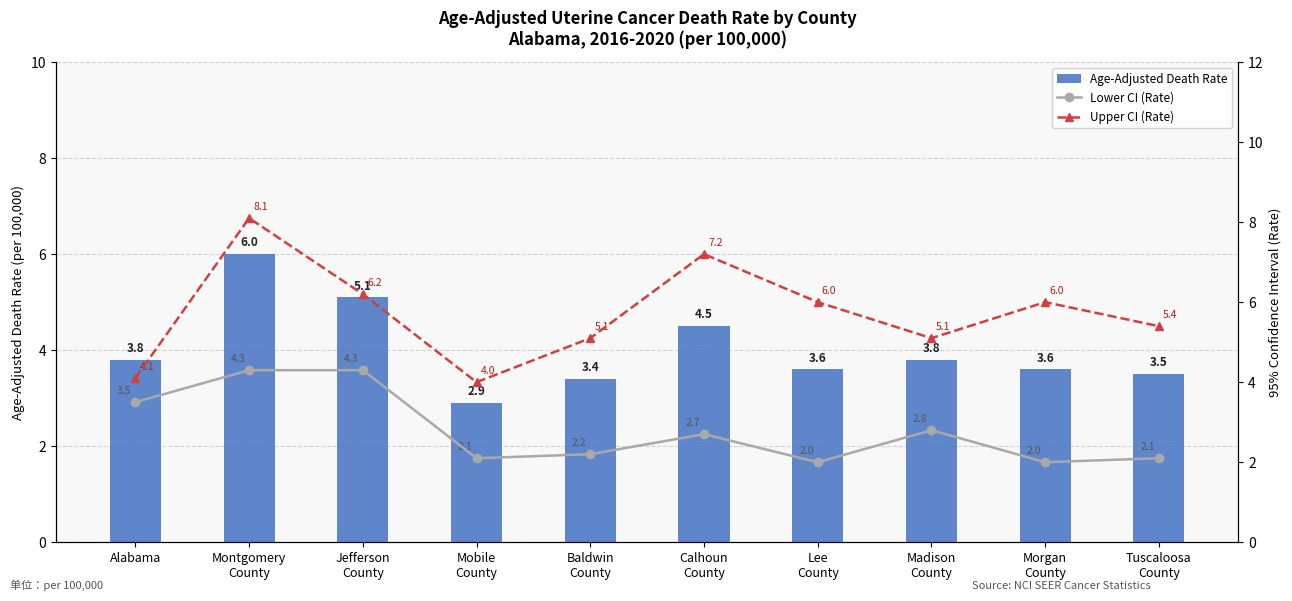

What is the value of the Age-Adjusted Death Rate bar at the 10th from the left?

3.5